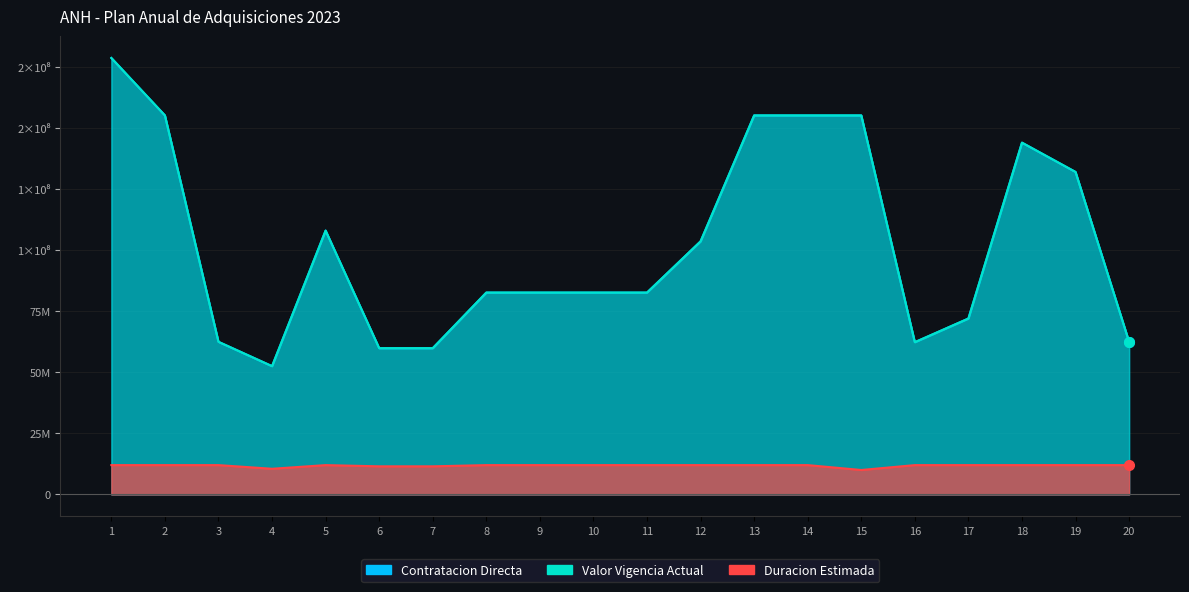

True or false: Contratacion Directa has more than 0 points higher than both neighbors.

True